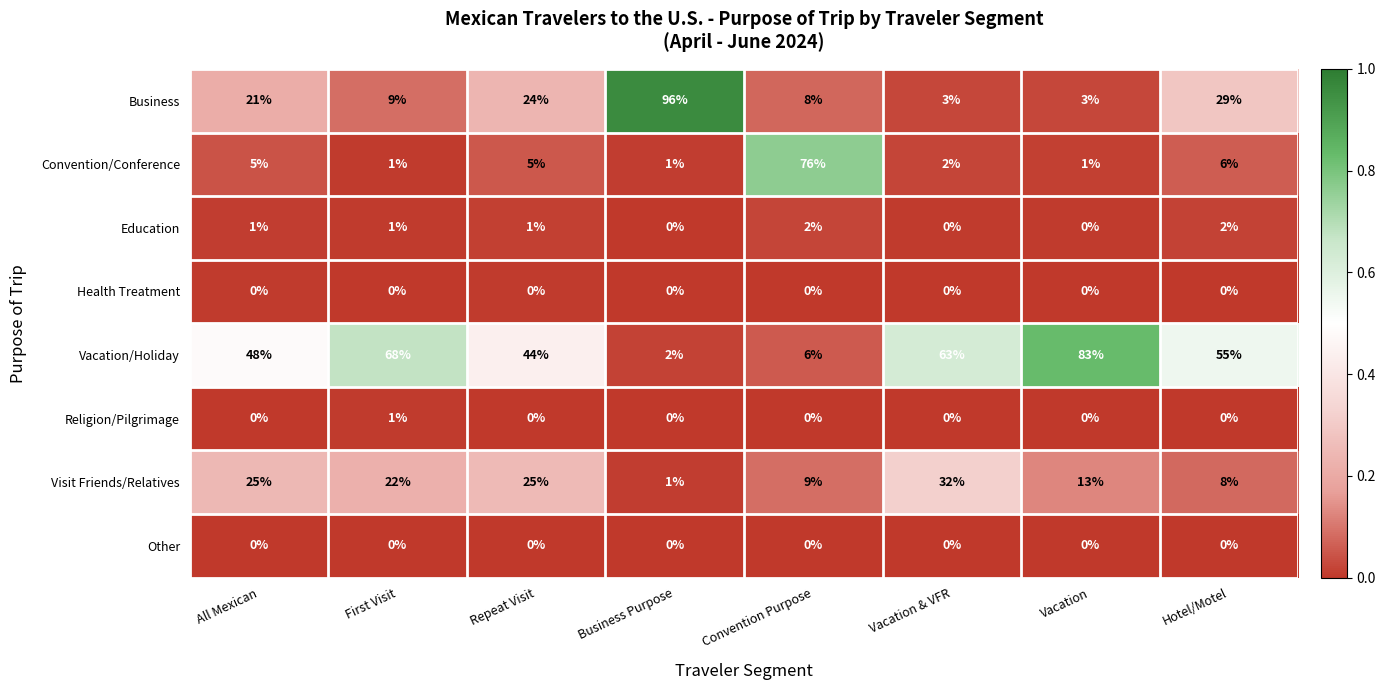

Count the number of categories in the chart.

8